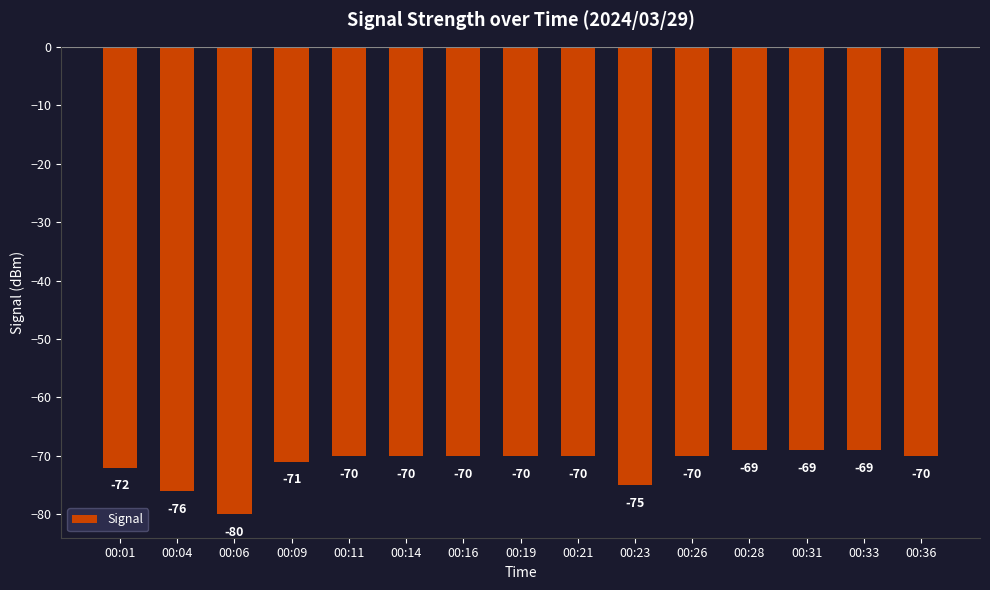

What is the difference between the second highest and minimum values?

11